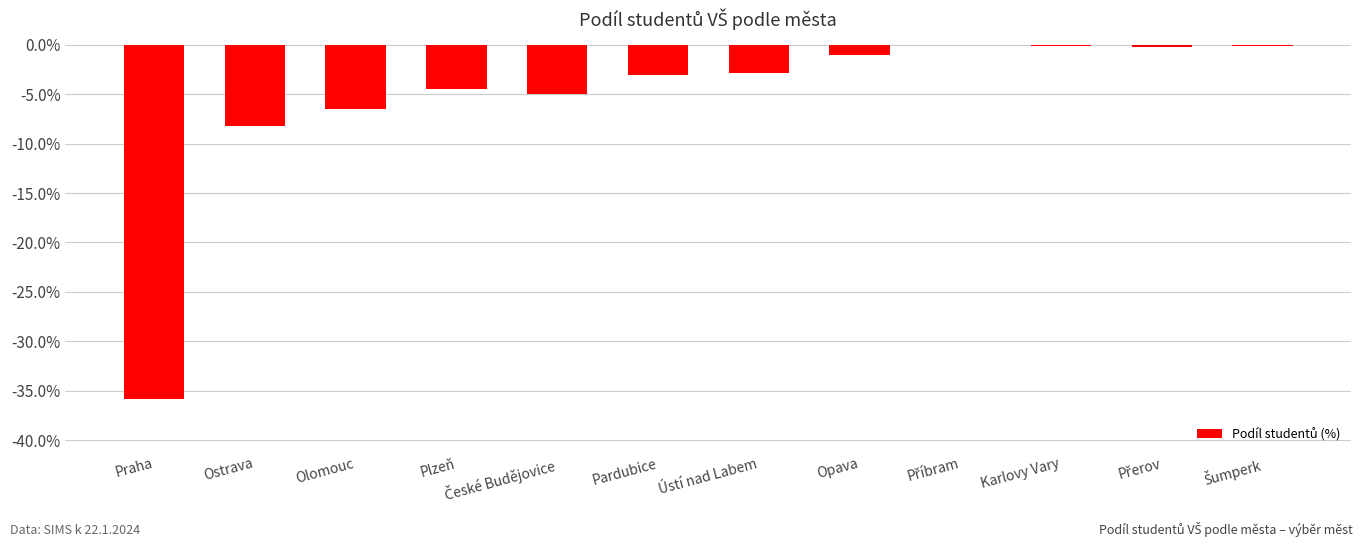

Where is the data nearest to the value -17?

Ostrava